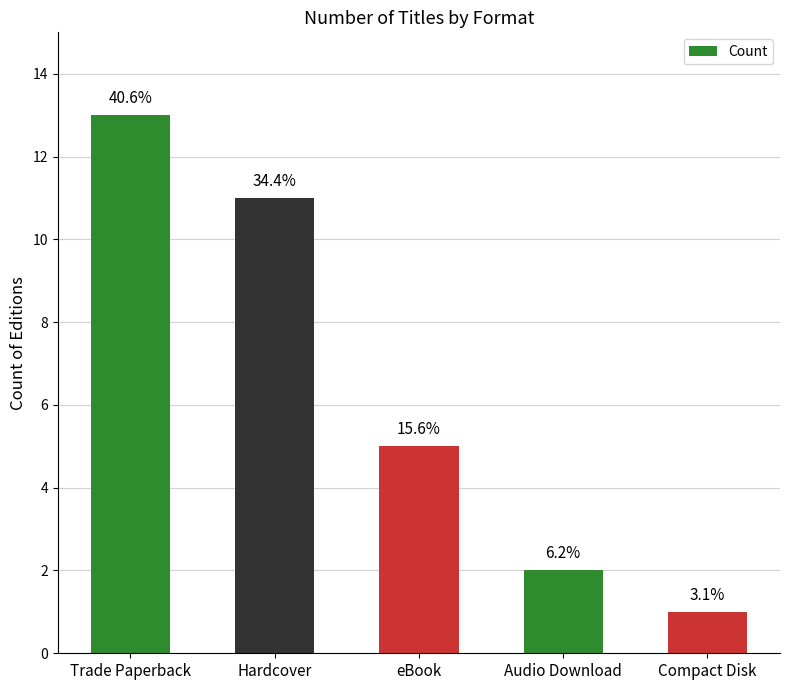

What is the difference between the second highest and minimum values?

10